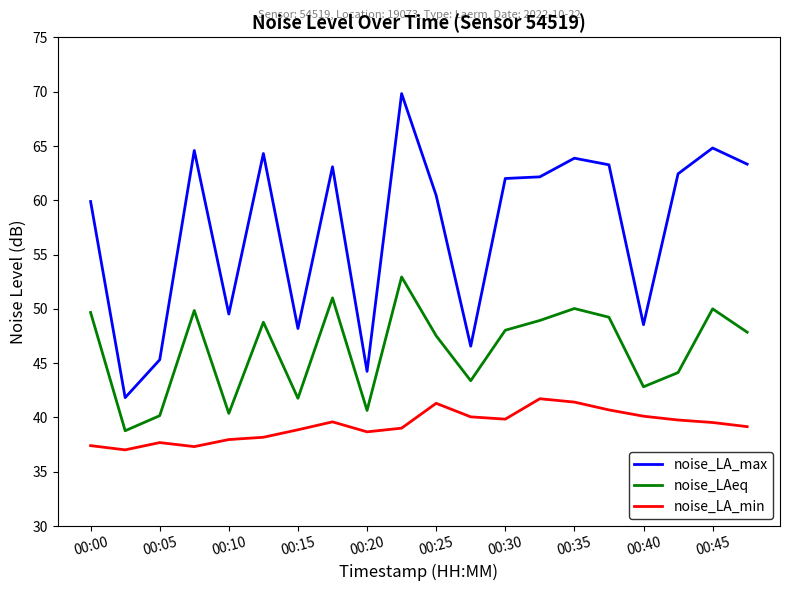

True or false: noise_LA_min has more than 0 points higher than both neighbors.

True